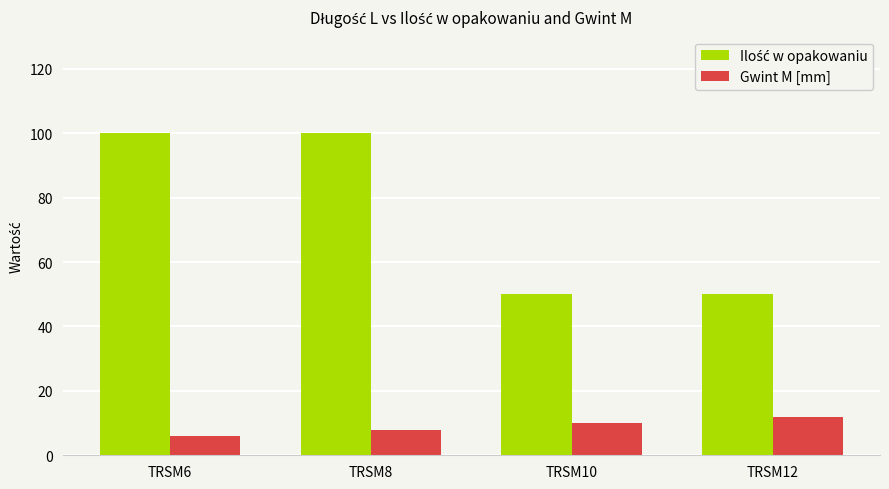

What is the value of the Gwint M [mm] bar at the 2nd from the left?

8